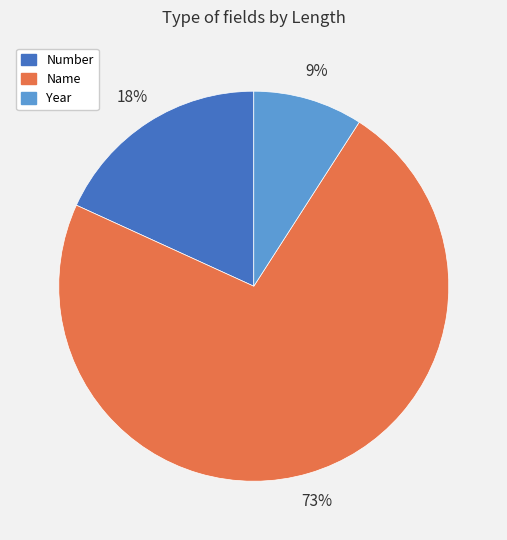

What percentage is the Number slice, to the nearest percent?

18%